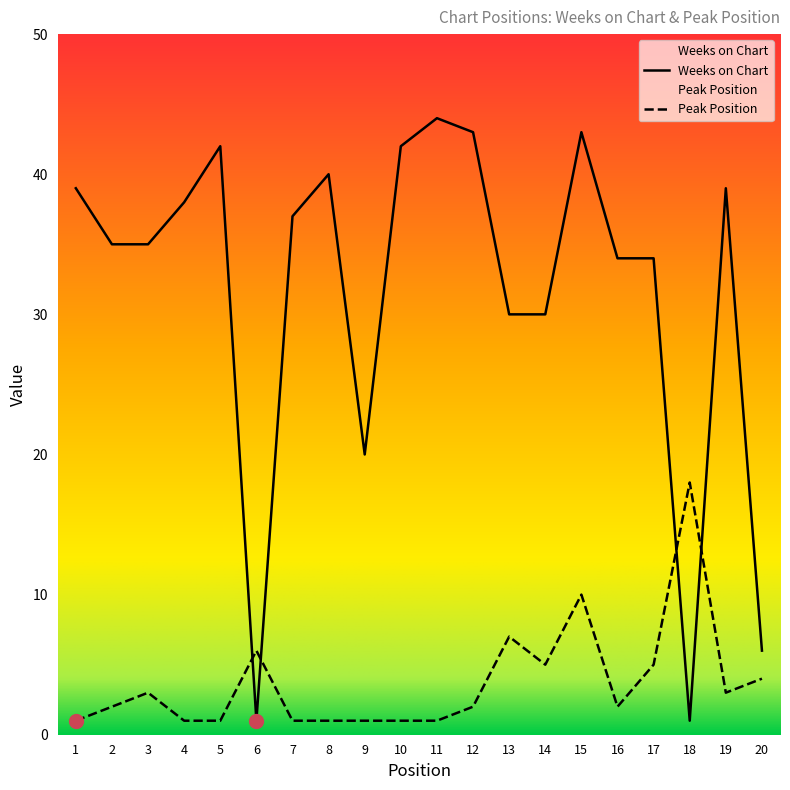

Is the value of Weeks on Chart at 6 greater than the value of Peak Position at 1?

No